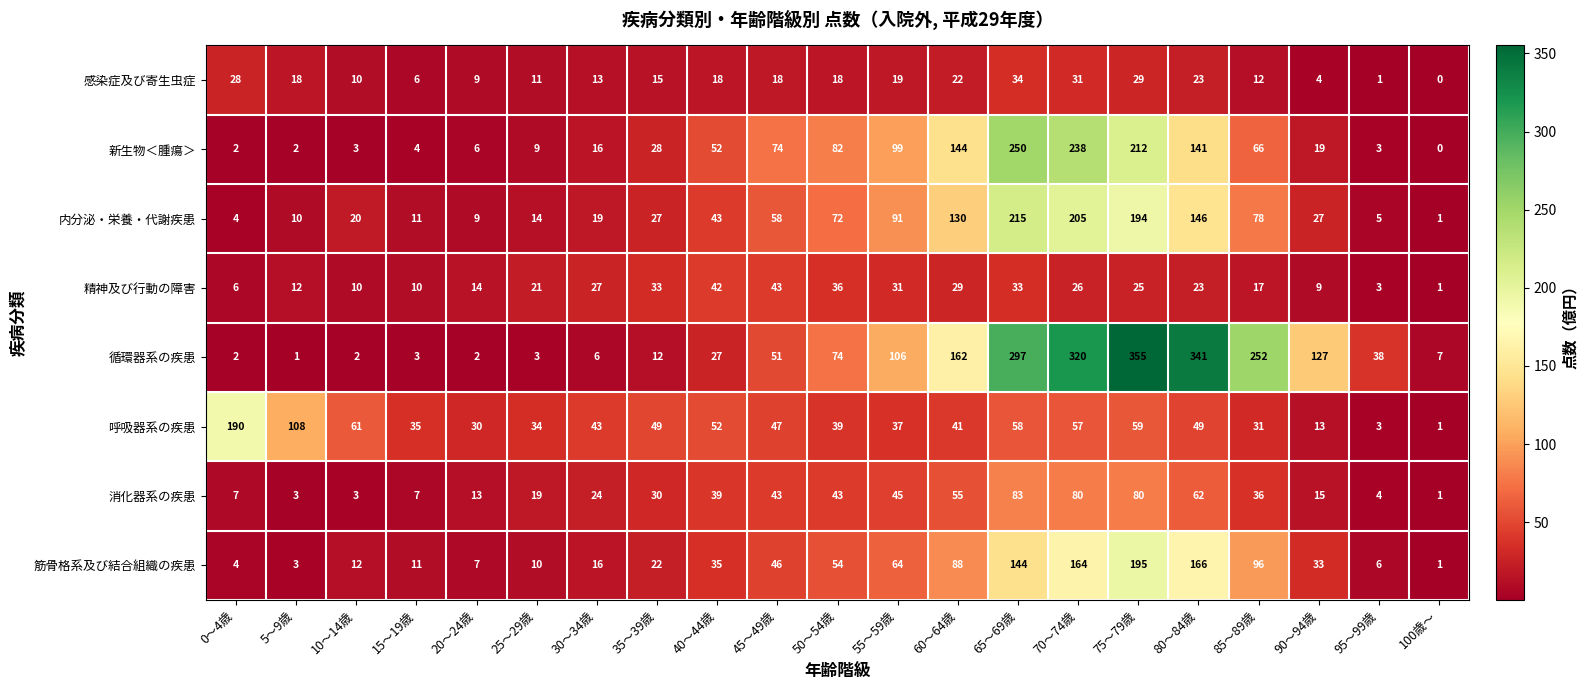

What is the smallest value displayed?

0